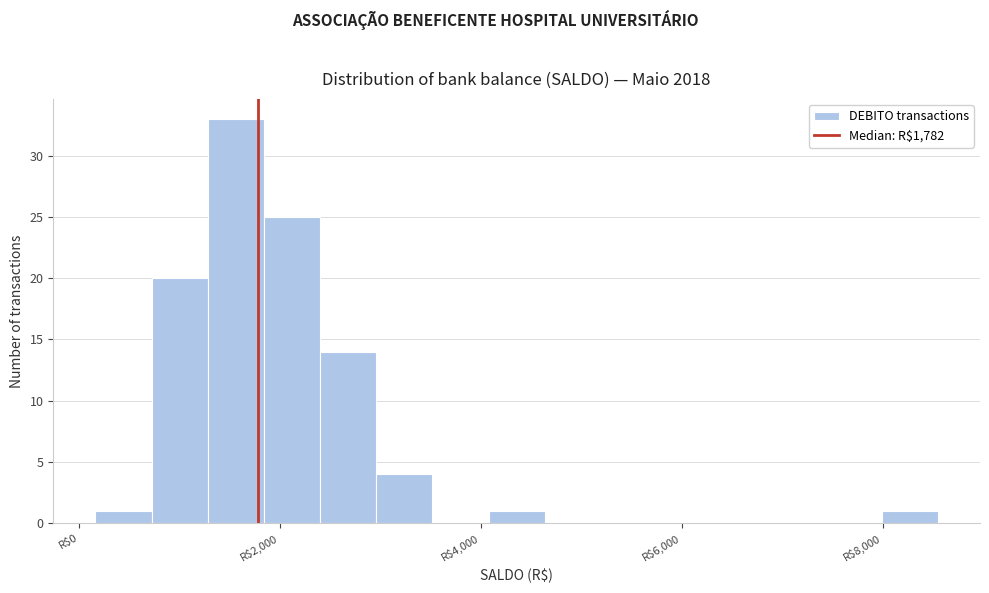

Read against the x-axis, roughly where is the centre of the tallest bar?

1600